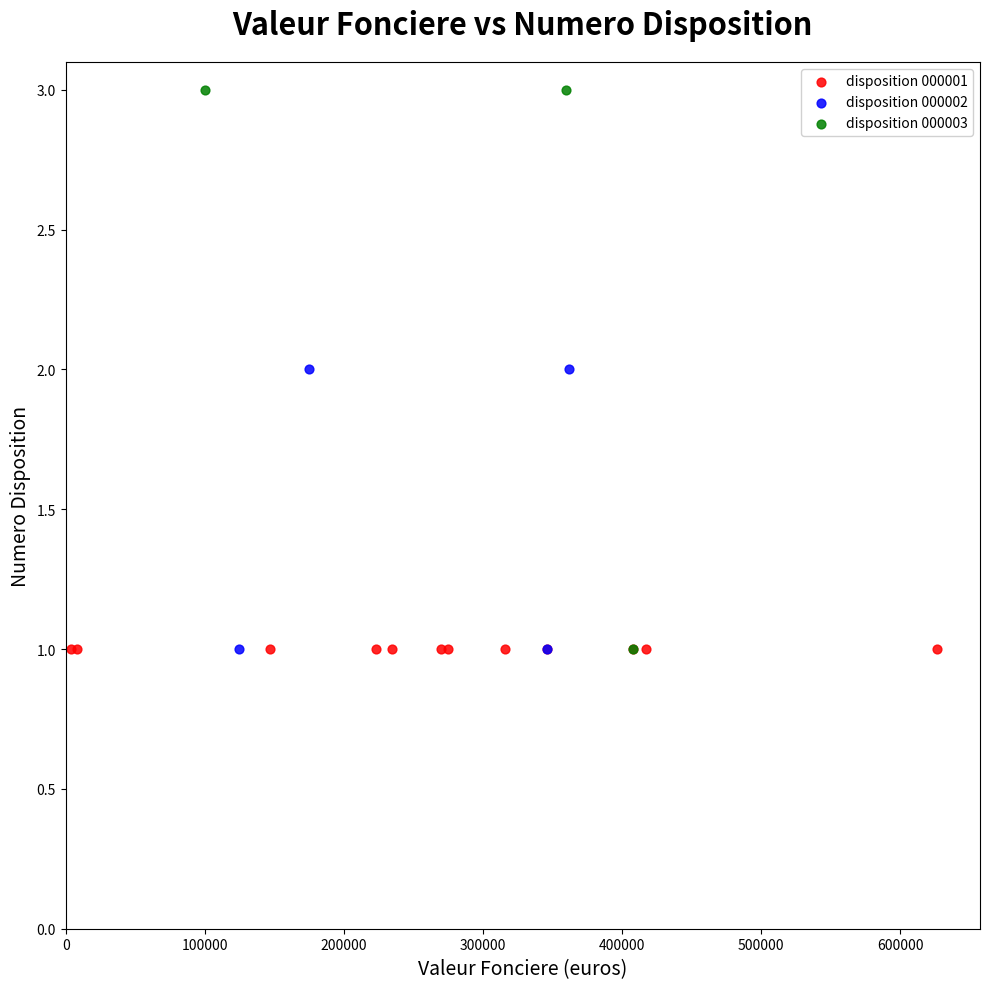

Which series contains the highest Y value?

disposition 000003